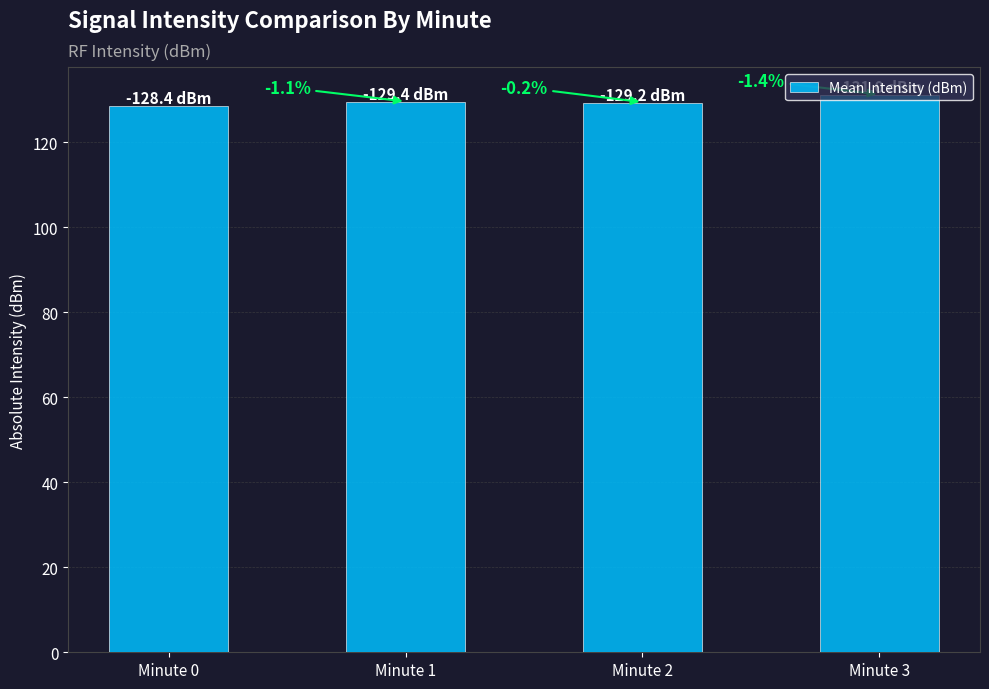

Does the chart contain any negative values?

No